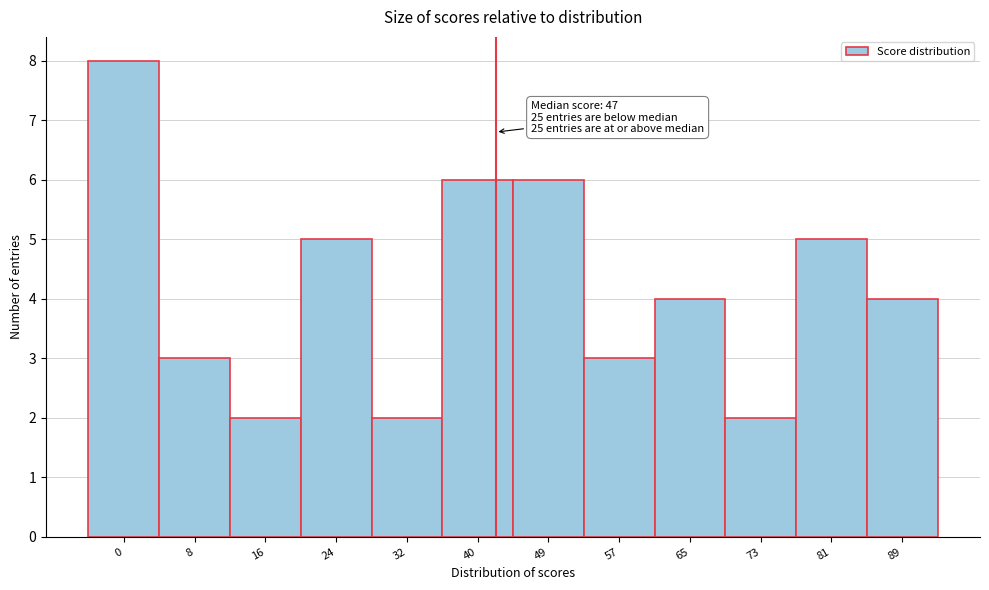

Reading left to right, list all the values displayed in this chart.

8	3	2	5	2	6	6	3	4	2	5	4